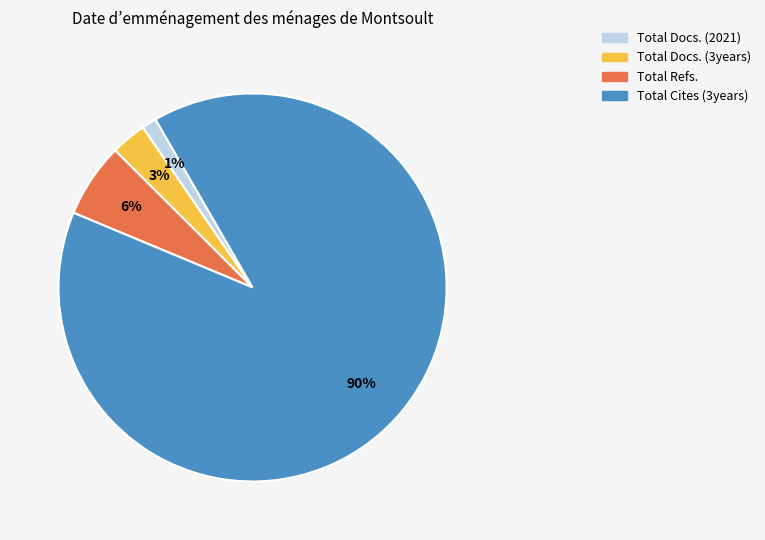

Between Total Docs. (2021) and Total Cites (3years), which is larger?

Total Cites (3years)